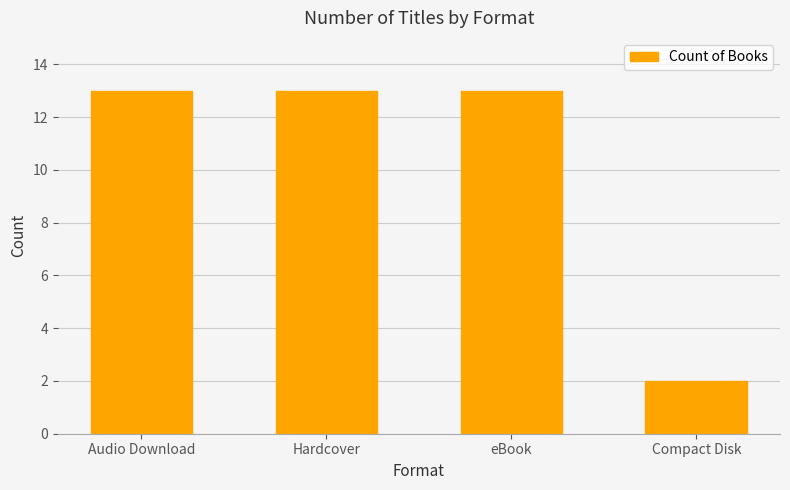

Reading left to right, what are all the values shown in this chart?

13	13	13	2